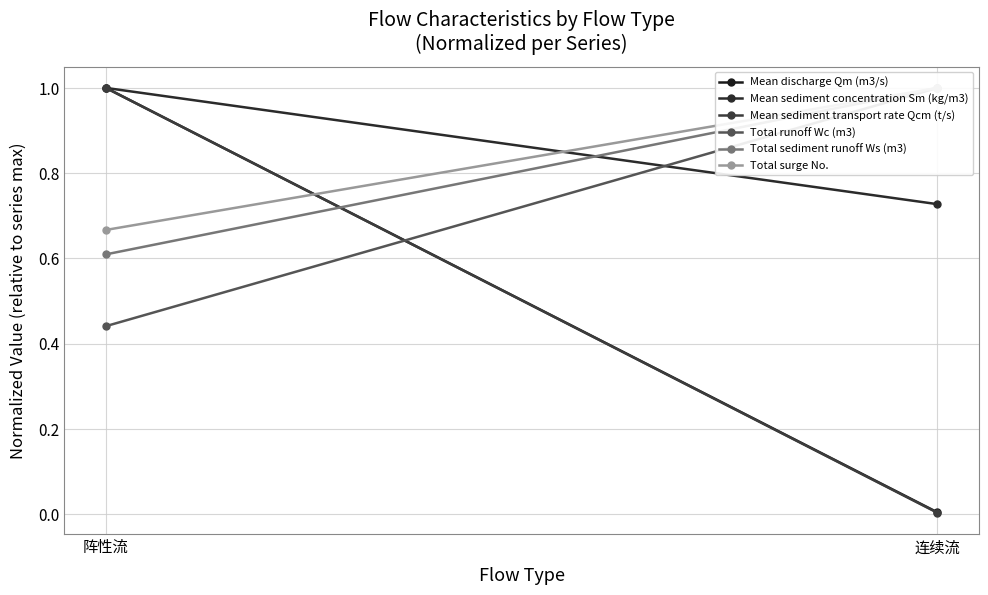

What is the difference between the highest and lowest values at 连续流?

1.0